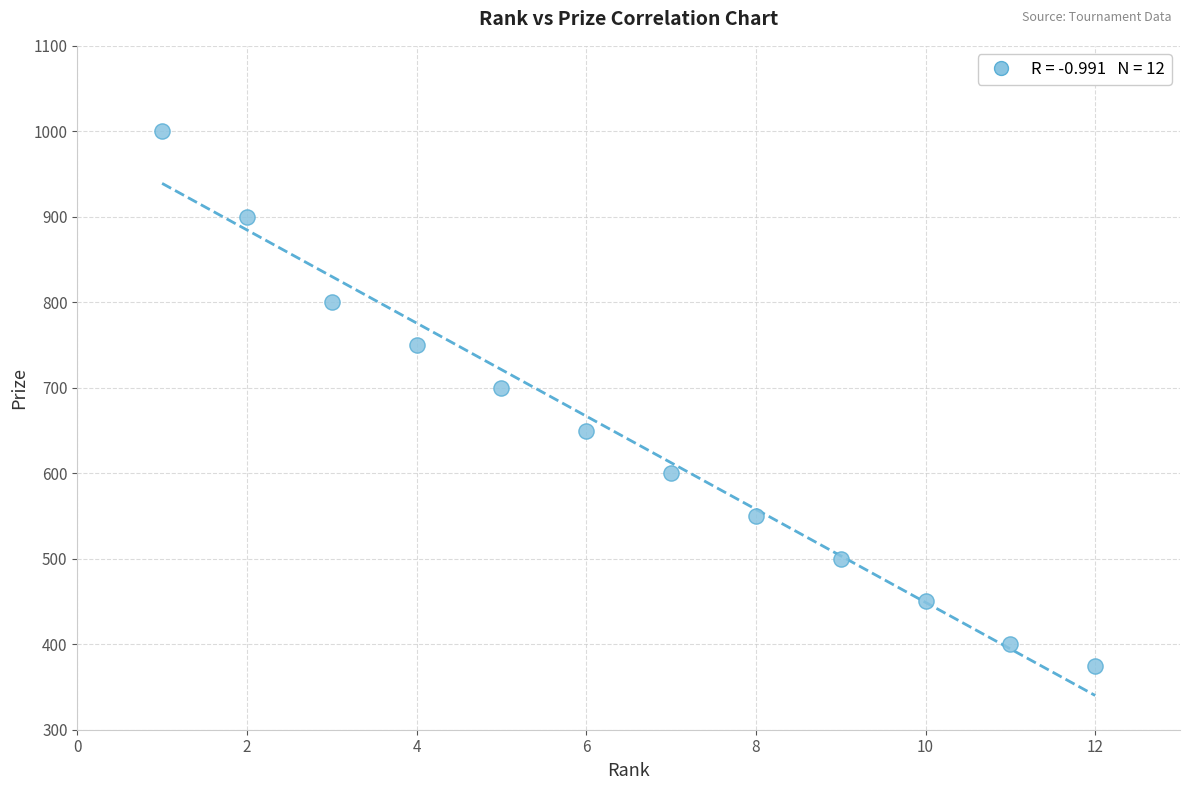

What Y value in the scatter plot is closest to 687?

700